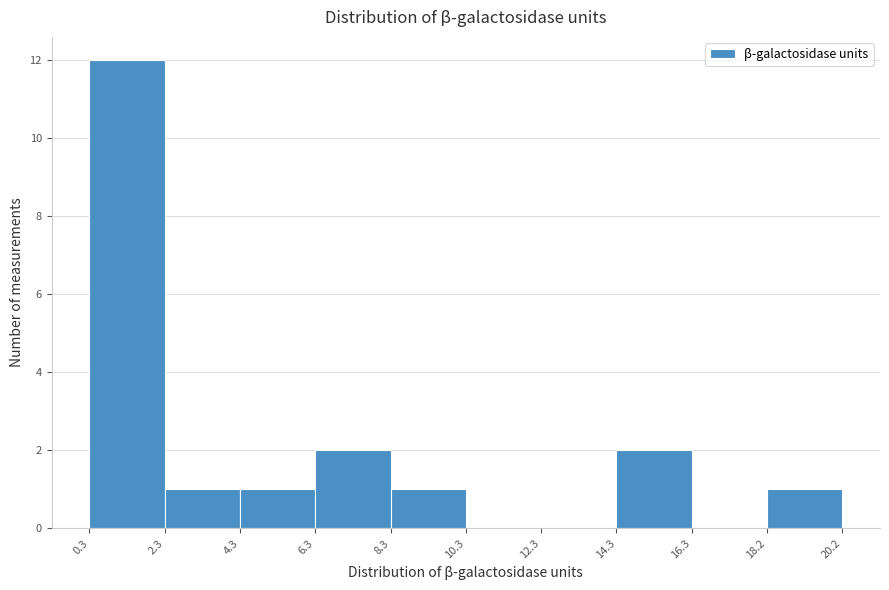

Which range on the x-axis has the tallest bar?

0.3 to 2.3